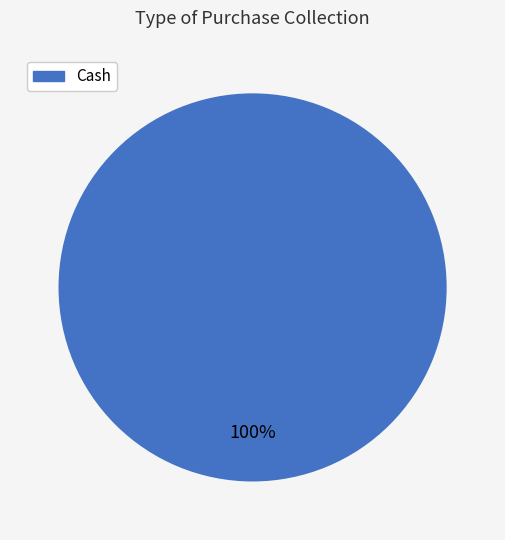

How many slices are in this pie chart?

1